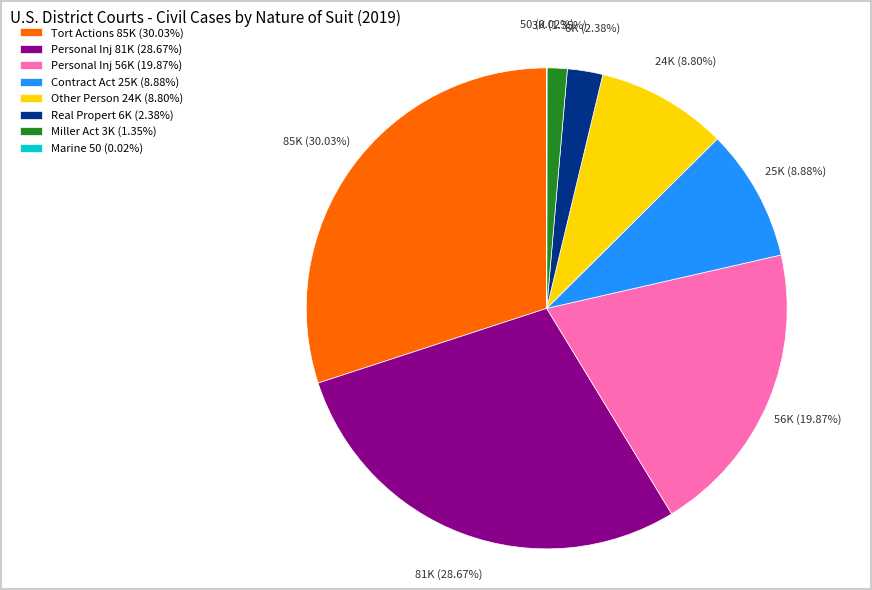

Is there a majority slice in this chart?

No